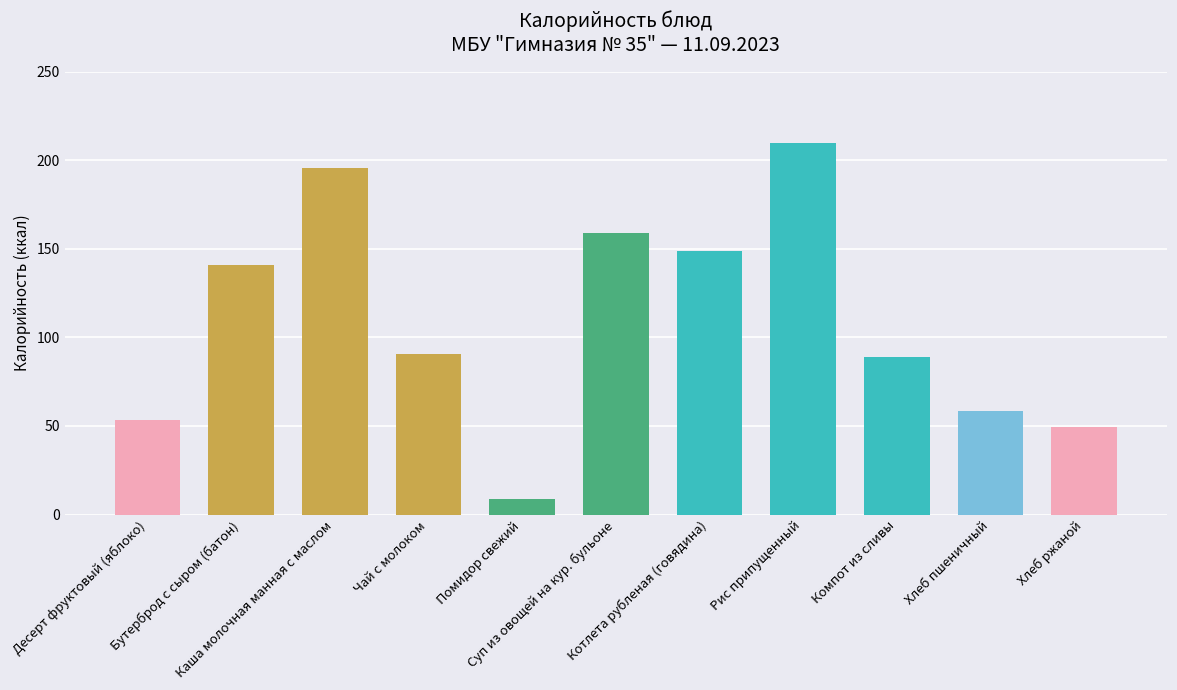

Reading left to right, transcribe all the data shown in this chart.

53.3	140.7	195.5	90.8	8.7	158.7	148.7	209.6	88.7	58.6	49.6